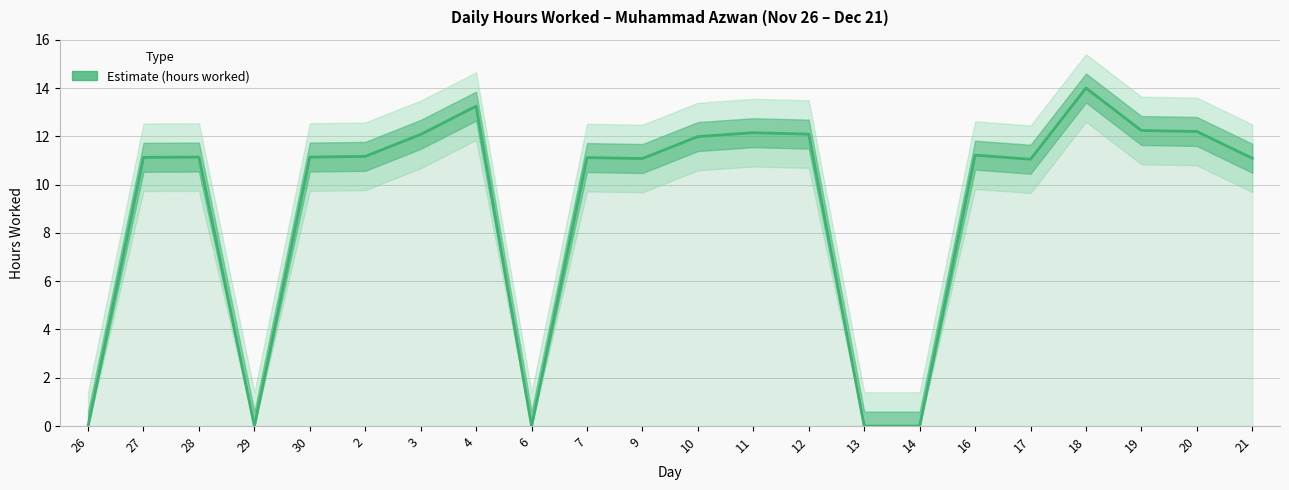

Reading right to left, list all the values displayed in this chart.

11.1	12.2	12.2	14.0	11.1	11.2	0.0	0.0	12.1	12.2	12.0	11.1	11.1	0.0	13.2	12.1	11.2	11.1	0.0	11.1	11.1	0.0